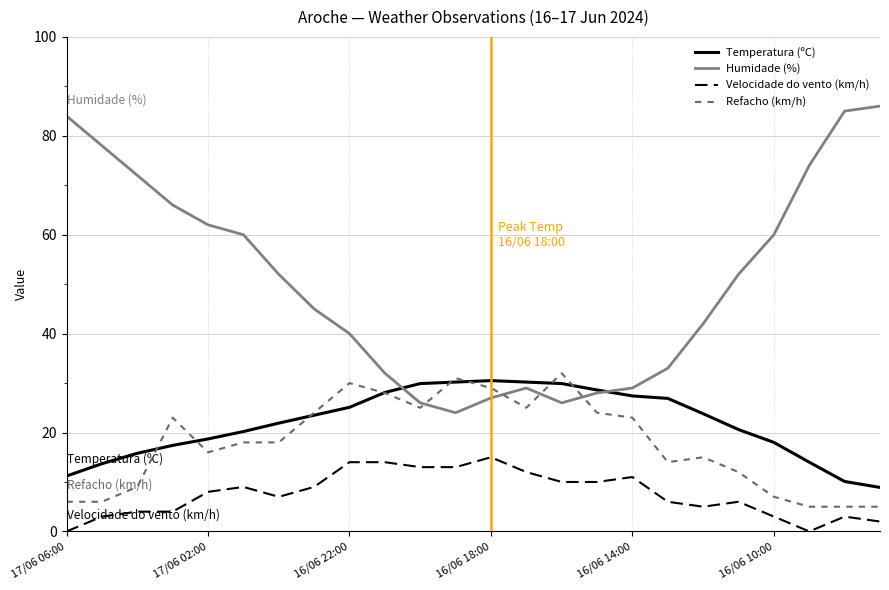

What is the average value of the Refacho (km/h) series?

17.9